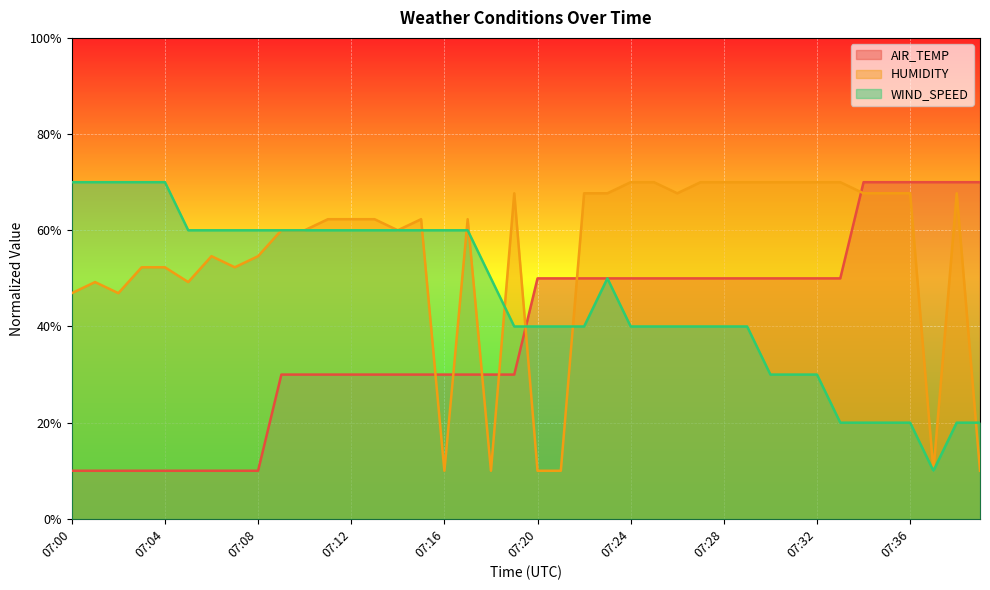

Rank the series by their maximum value, from lowest to highest.

AIR_TEMP, HUMIDITY, WIND_SPEED